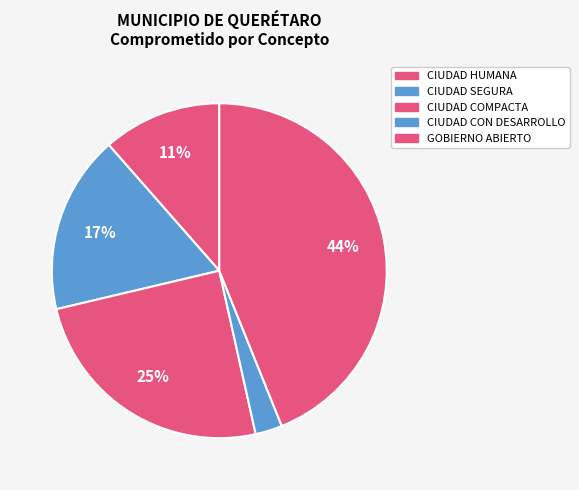

Does any single category account for the majority?

No